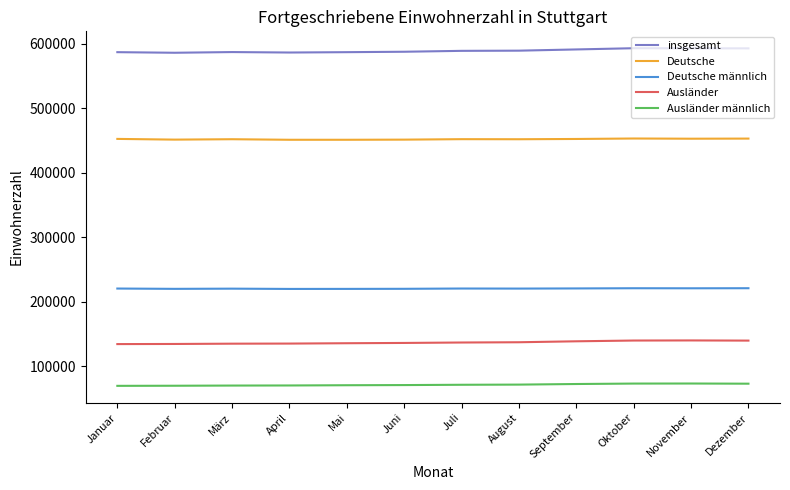

What is the approximate value of Ausländer männlich at August, to the nearest 100?

71700